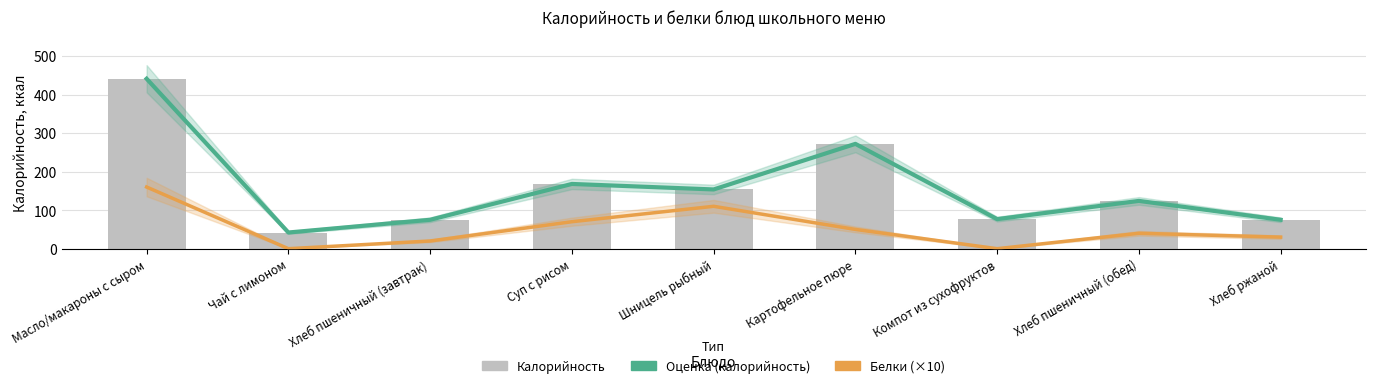

Where is Оценка (калорийность) nearest to the value 241?

Картофельное пюре